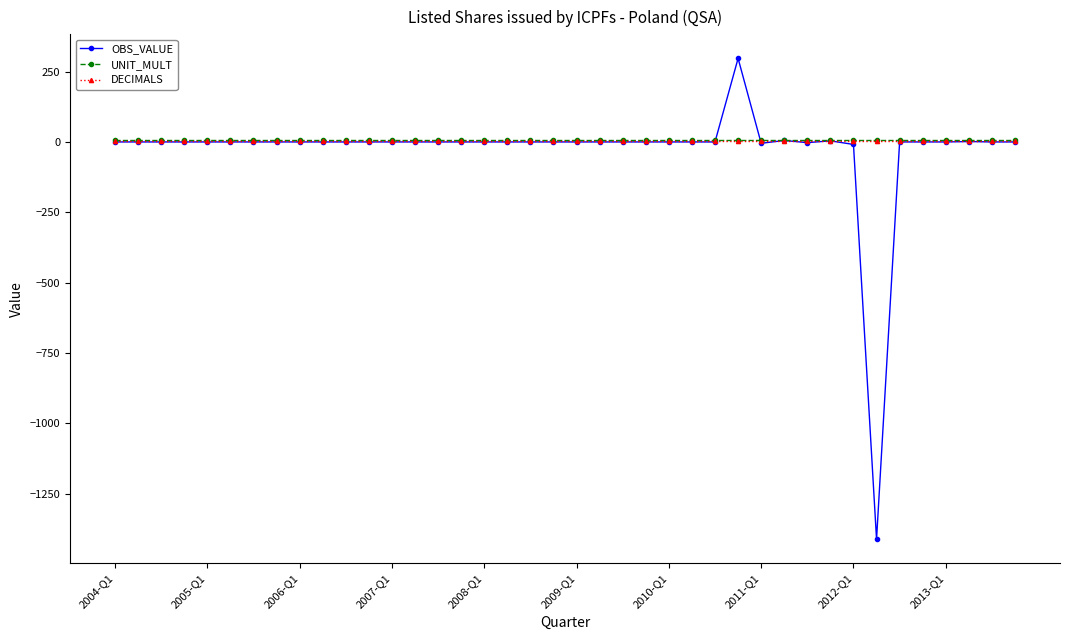

True or false: DECIMALS and UNIT_MULT intersect in this chart.

False